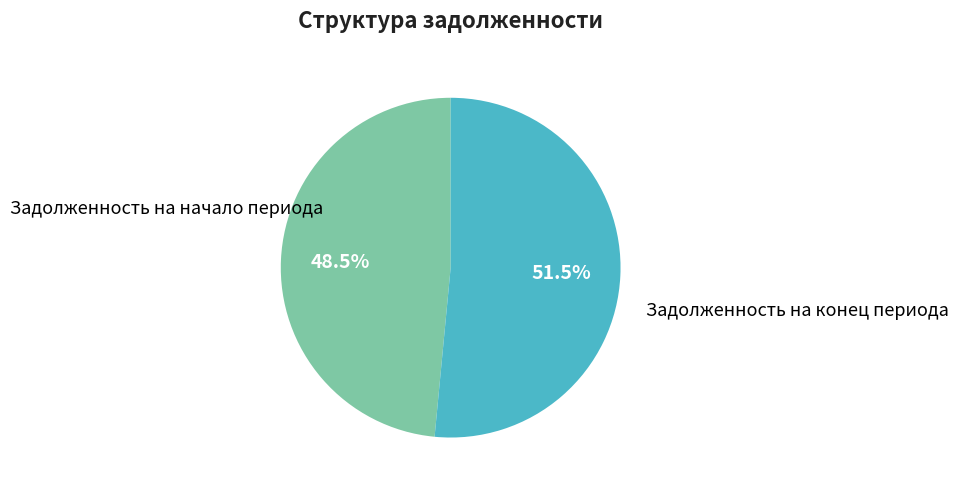

Which has a higher value, Задолженность на начало периода or Задолженность на конец периода?

Задолженность на конец периода